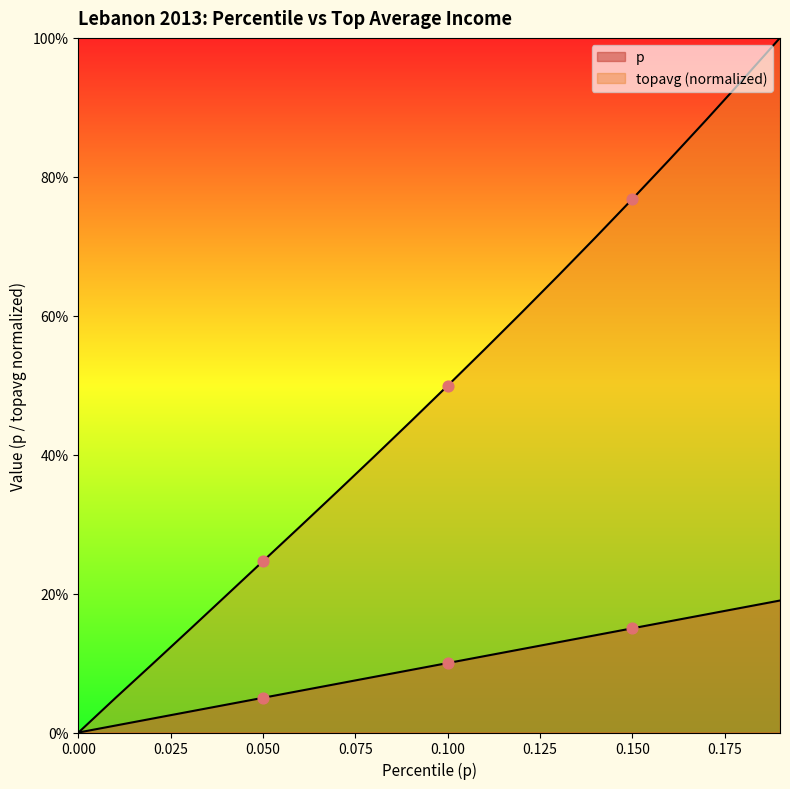

Which series has the largest total across all categories?

topavg